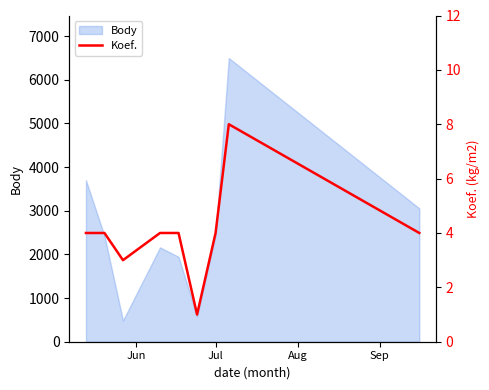

What is the maximum value for Body?

6498